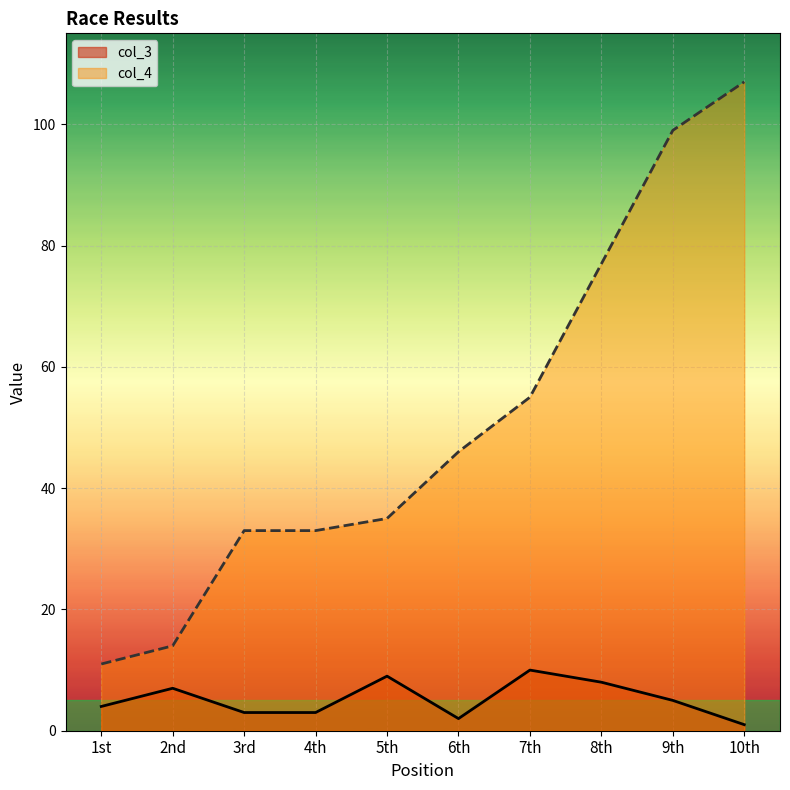

True or false: col_4 and col_3 intersect in this chart.

False